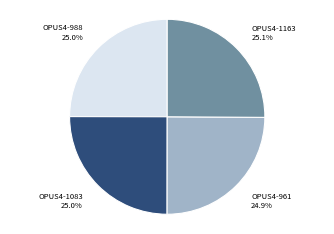

Approximately how many times larger is the value at OPUS4-988 compared to OPUS4-1083?

1.0